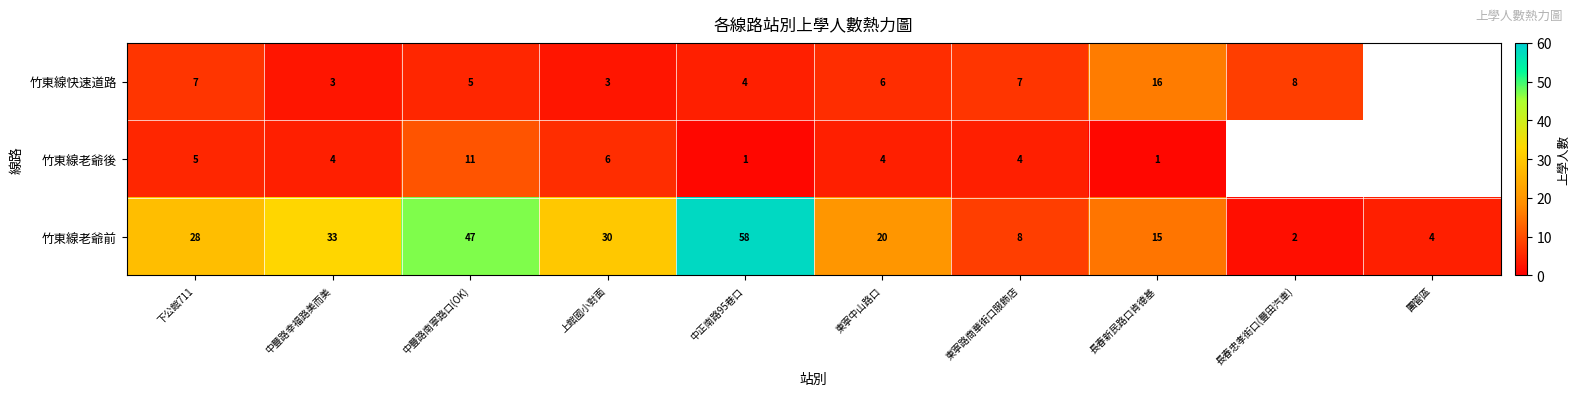

What is the difference between the highest and lowest values at 中豐路幸福路美而美?

30